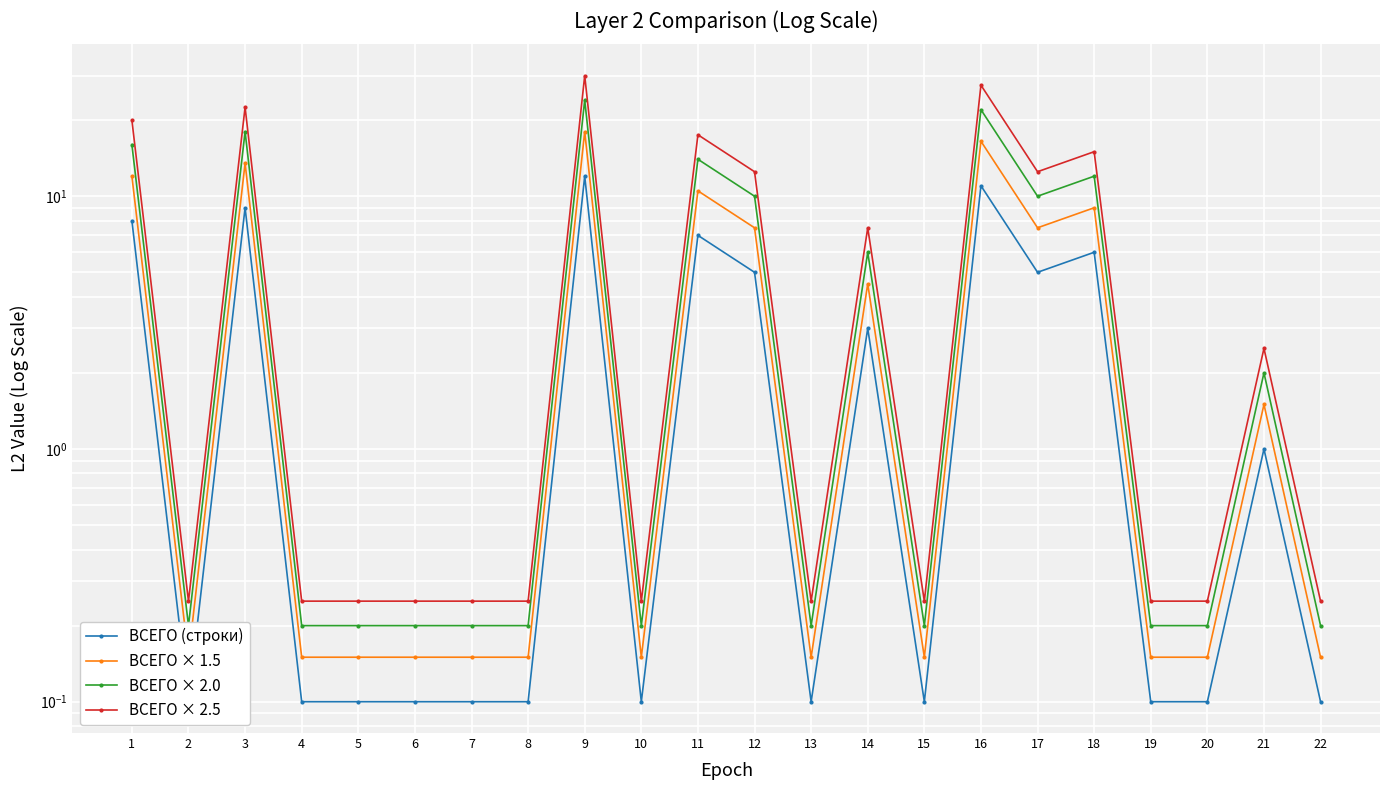

Is this an area chart (filled region under the line)?

No